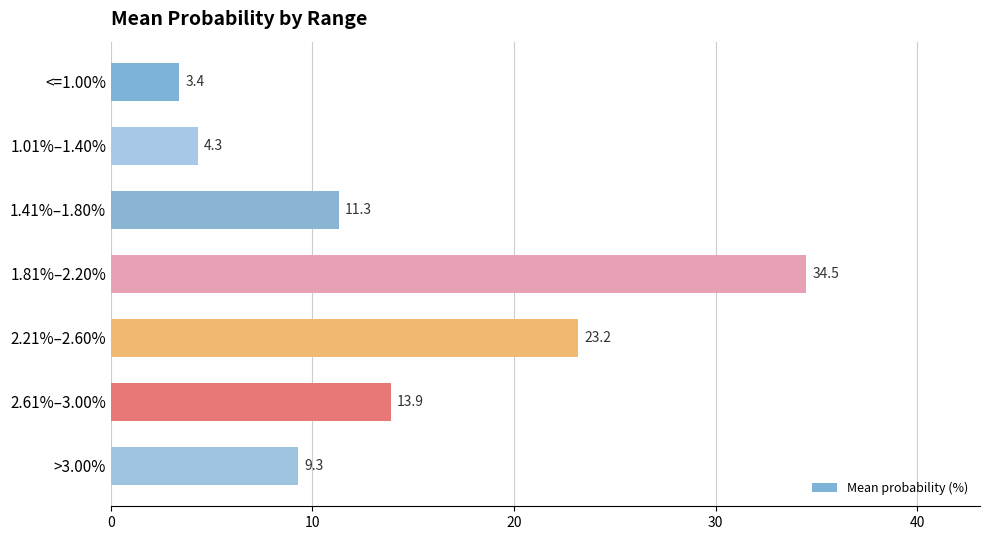

What position from the top is <=1.00%?

1